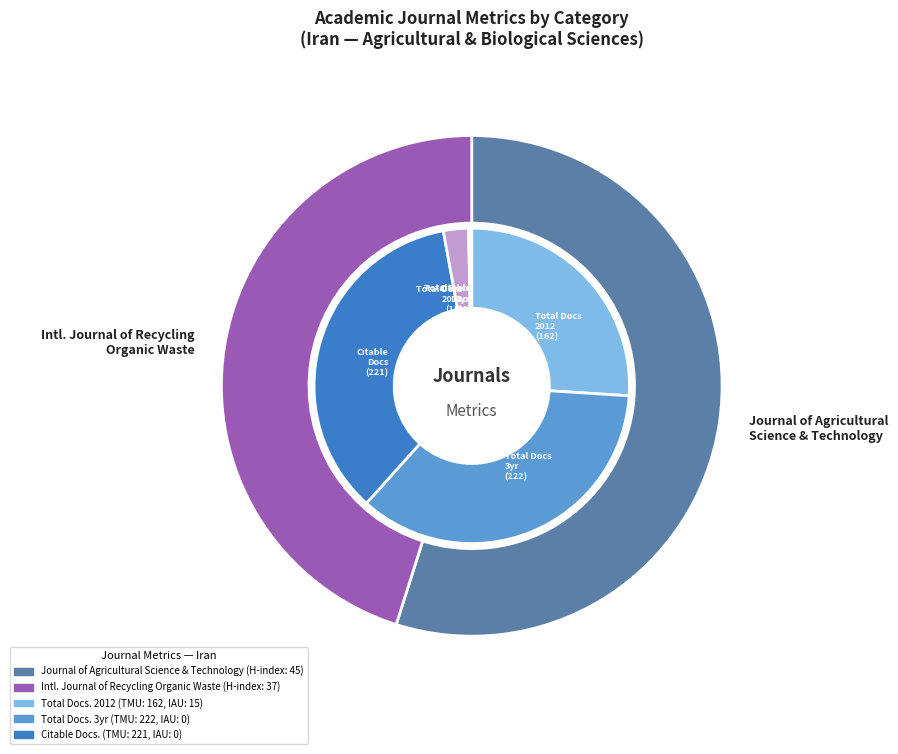

How many slices are in this pie chart?

2